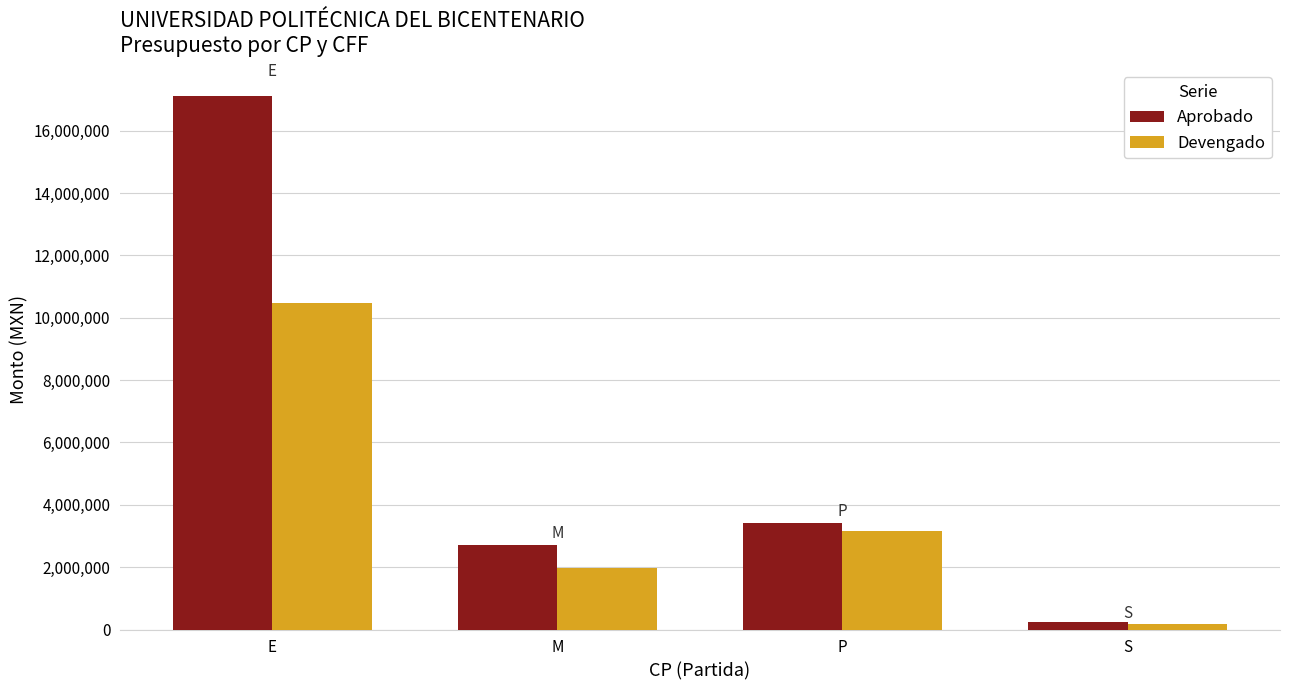

Is the value of Devengado at M greater than the value of Aprobado at P?

No